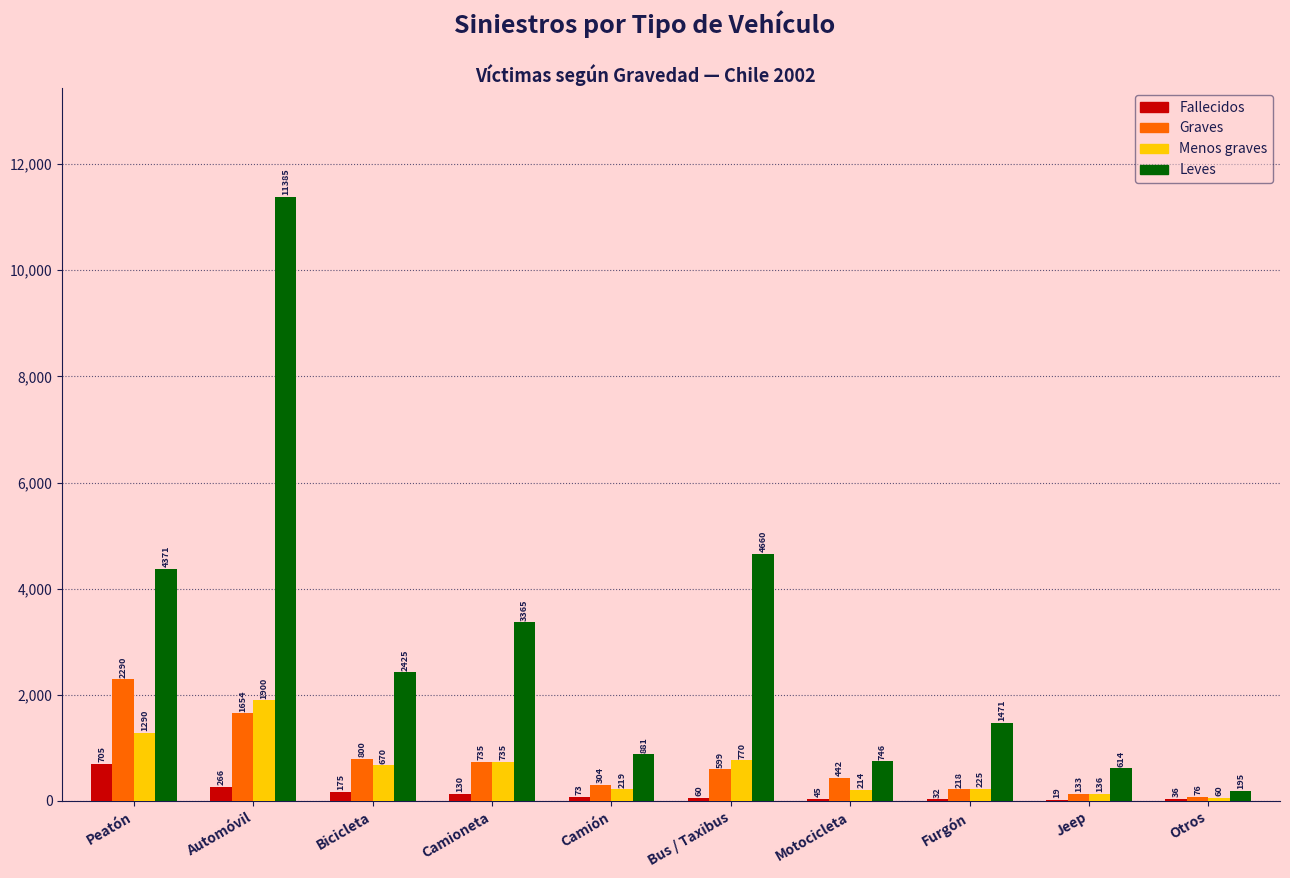

Reading left to right, list all the values displayed in this chart.

Fallecidos: Peatón=705	Automóvil=266	Bicicleta=175	Camioneta=130	Camión=73	Bus / Taxibus=60	Motocicleta=45	Furgón=32	Jeep=19	Otros=36
Graves: Peatón=2290	Automóvil=1654	Bicicleta=800	Camioneta=735	Camión=304	Bus / Taxibus=599	Motocicleta=442	Furgón=218	Jeep=133	Otros=76
Menos graves: Peatón=1290	Automóvil=1900	Bicicleta=670	Camioneta=735	Camión=219	Bus / Taxibus=770	Motocicleta=214	Furgón=225	Jeep=136	Otros=60
Leves: Peatón=4371	Automóvil=11385	Bicicleta=2425	Camioneta=3365	Camión=881	Bus / Taxibus=4660	Motocicleta=746	Furgón=1471	Jeep=614	Otros=195